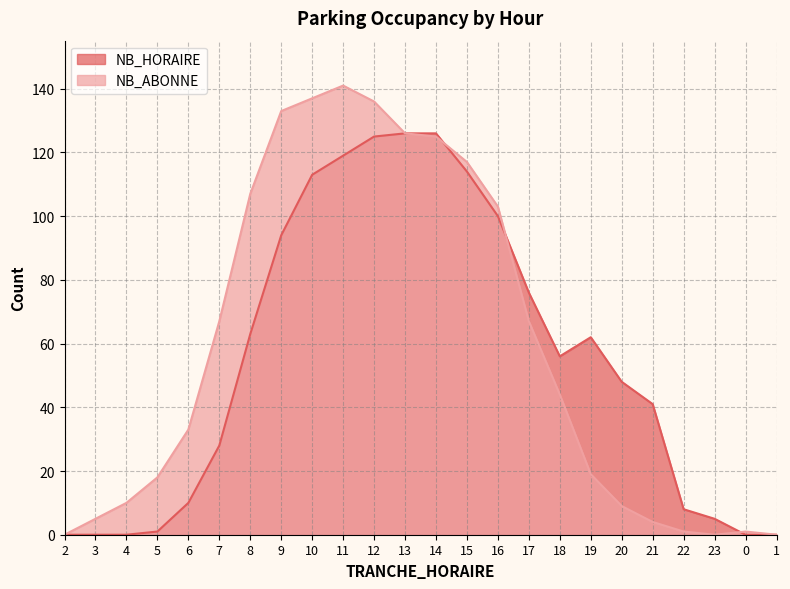

Which series has the largest total across all categories?

NB_ABONNE